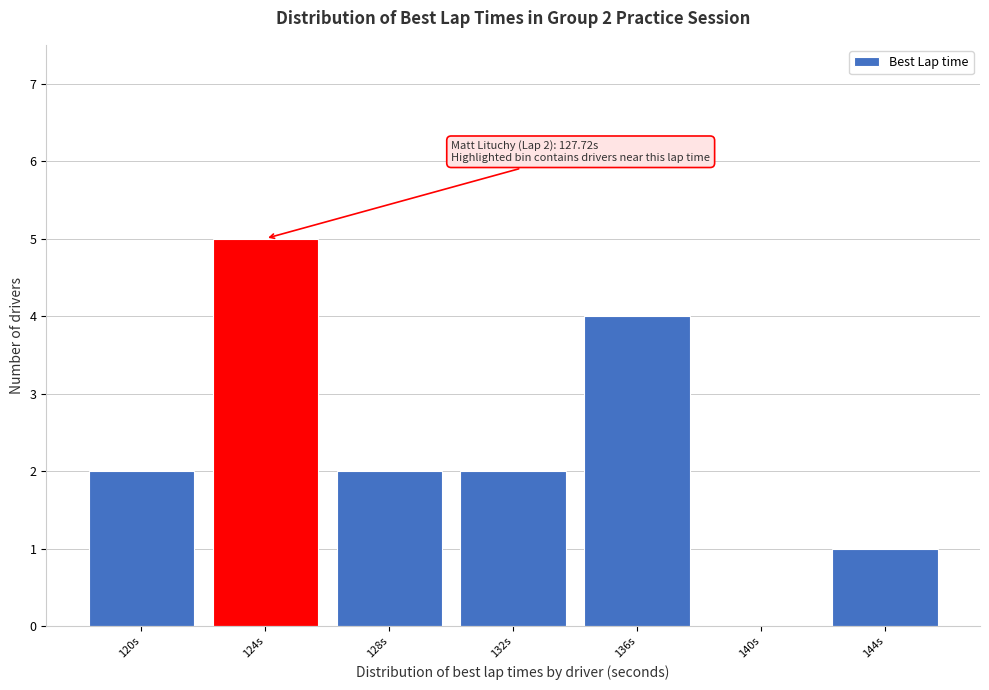

Reading left to right, transcribe all the data shown in this chart.

120s=2	124s=5	128s=2	132s=2	136s=4	140s=0	144s=1